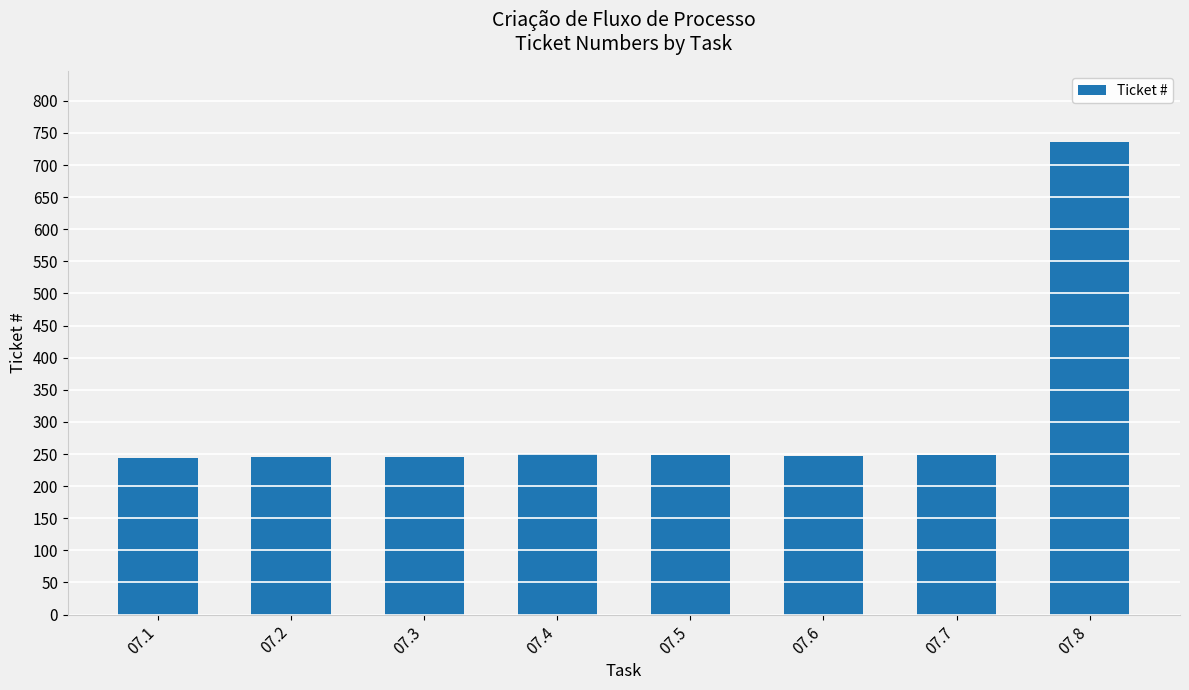

What is the sum of the values at 07.4 and 07.1?

494